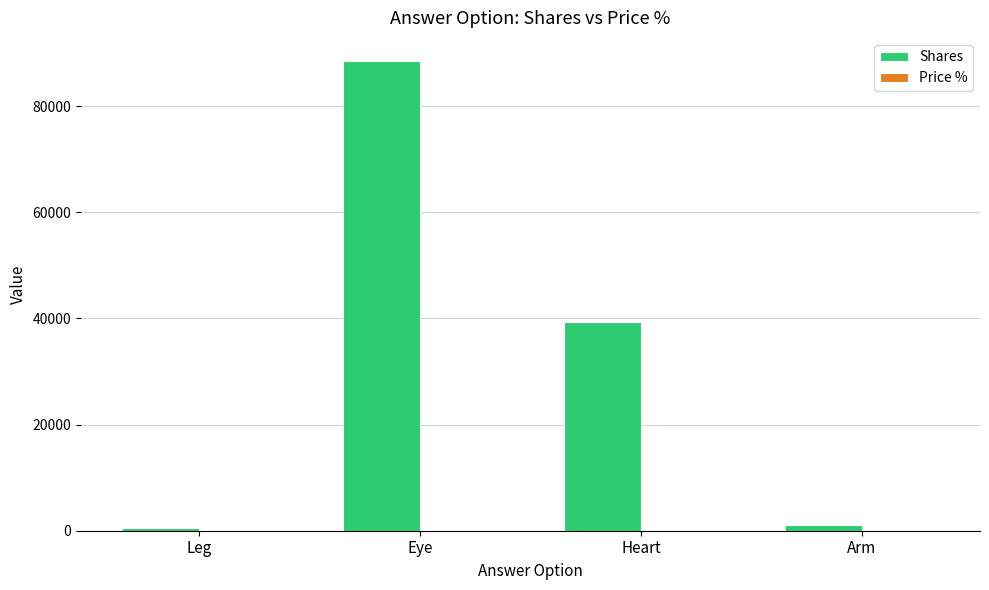

At which label is Shares closest to 44479?

Heart